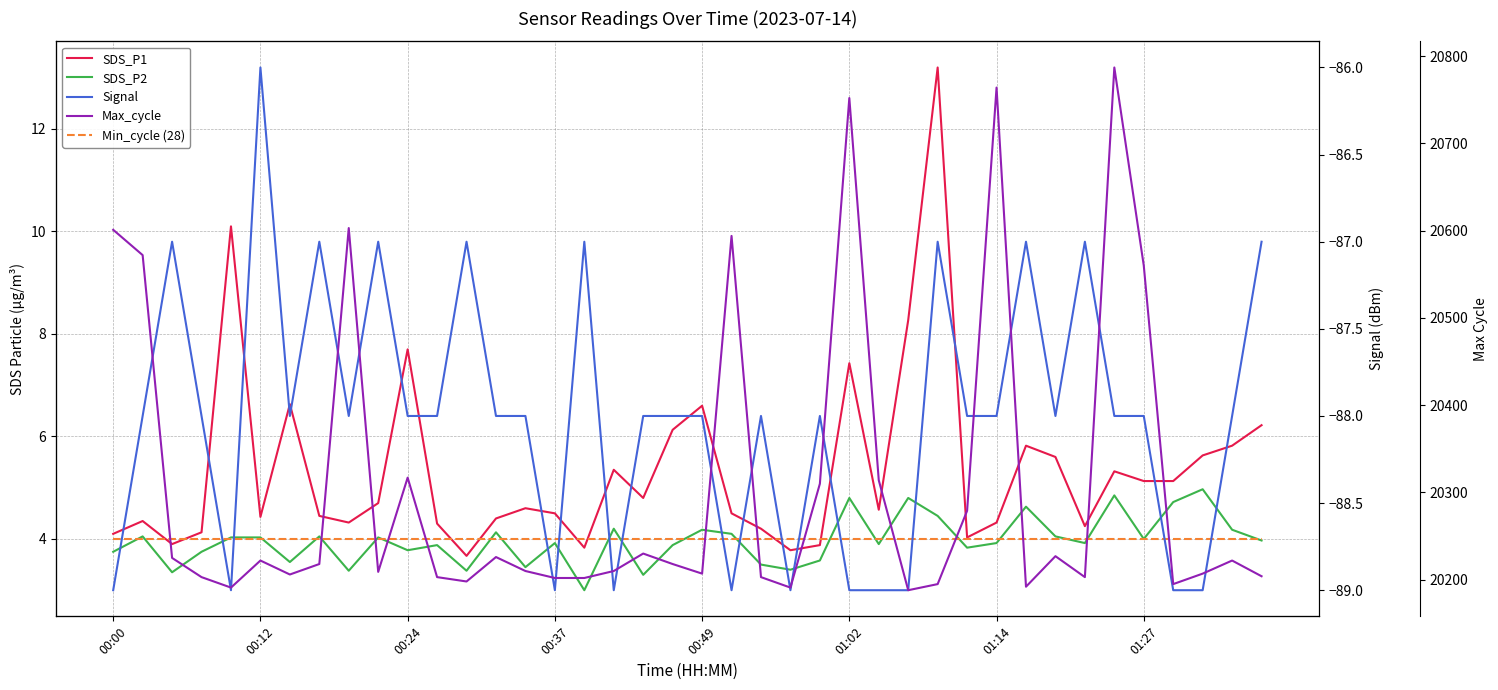

Which series has the largest total across all categories?

Max_cycle